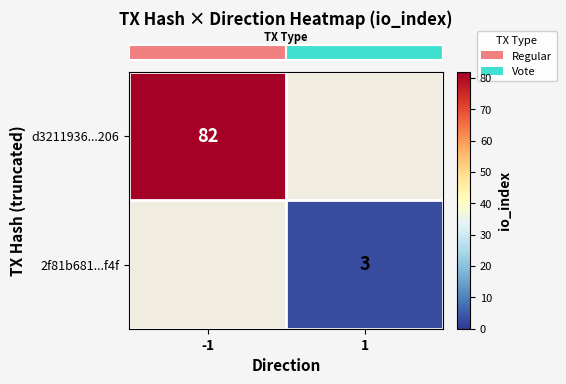

List the labels in order of row_0 value, largest first.

-1, 1